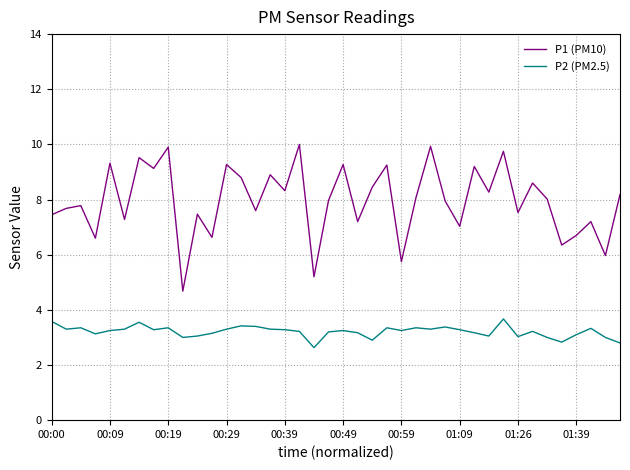

What is the average value of the P1 (PM10) series?

8.0